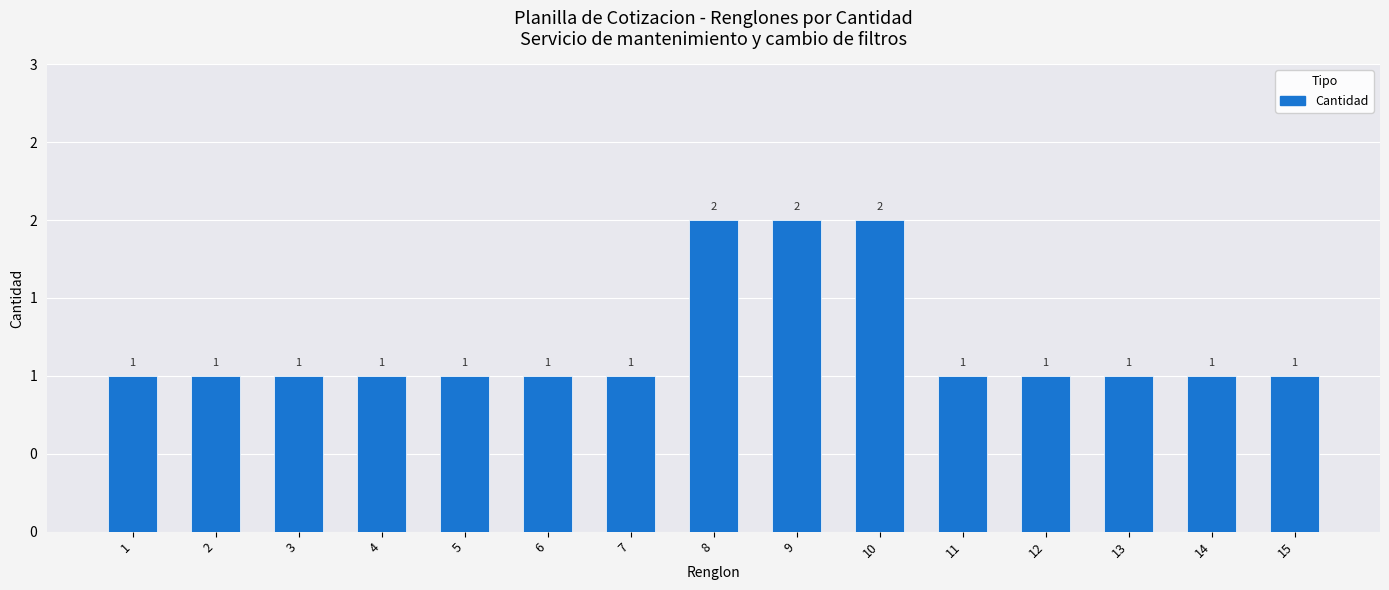

List the labels in order of value, largest first.

8, 9, 10, 1, 2, 3, 4, 5, 6, 7, 11, 12, 13, 14, 15